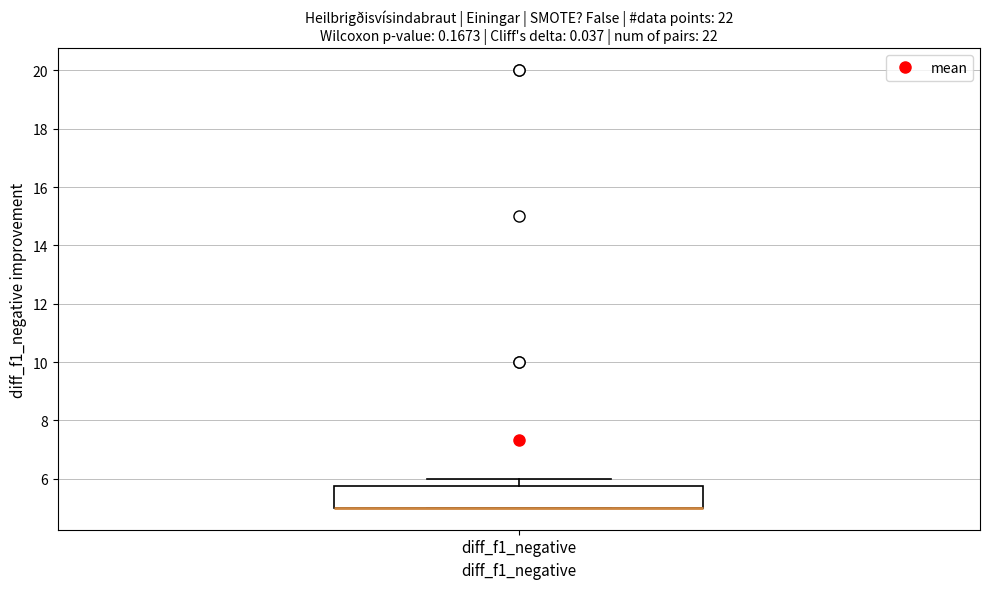

Transcribe this box plot: give where the median line is, the range the box spans, and where the two whiskers end, as read against the y-axis. The values are not printed on the chart, so give them approximately, as read against the axis.

median 5.0 (drawn on the box's lower edge), box 5.0 to 5.8, whiskers 5.0 to 6.0